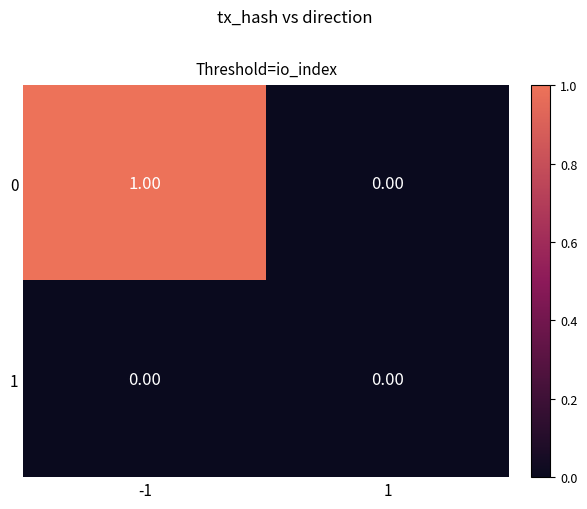

Is the value of 1 at -1 greater than the value of 0 at -1?

No